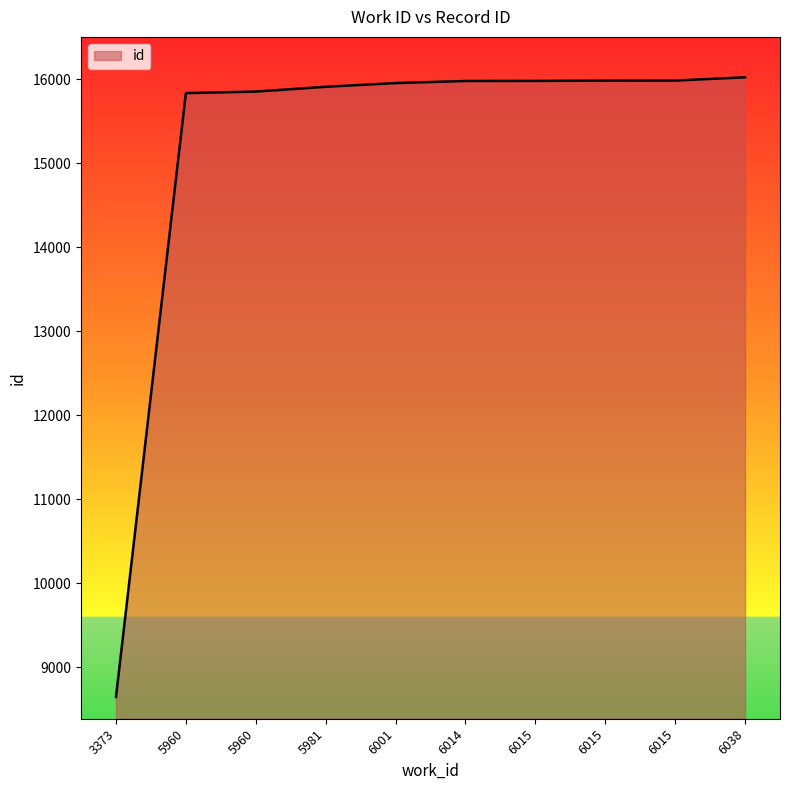

What is the value of the 2nd point from the left?

15834